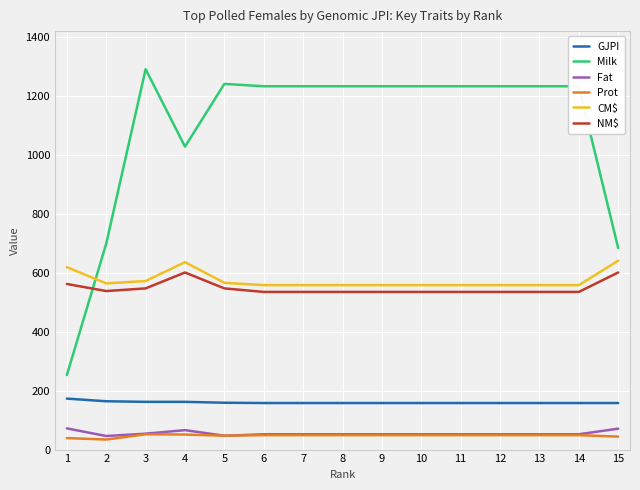

What is the sum of the Prot values at 4 and 8?

100